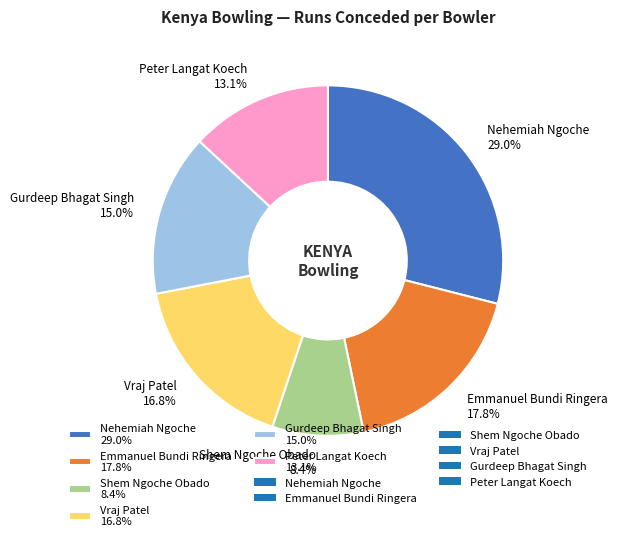

To the nearest percent, what is the average slice percentage?

17%